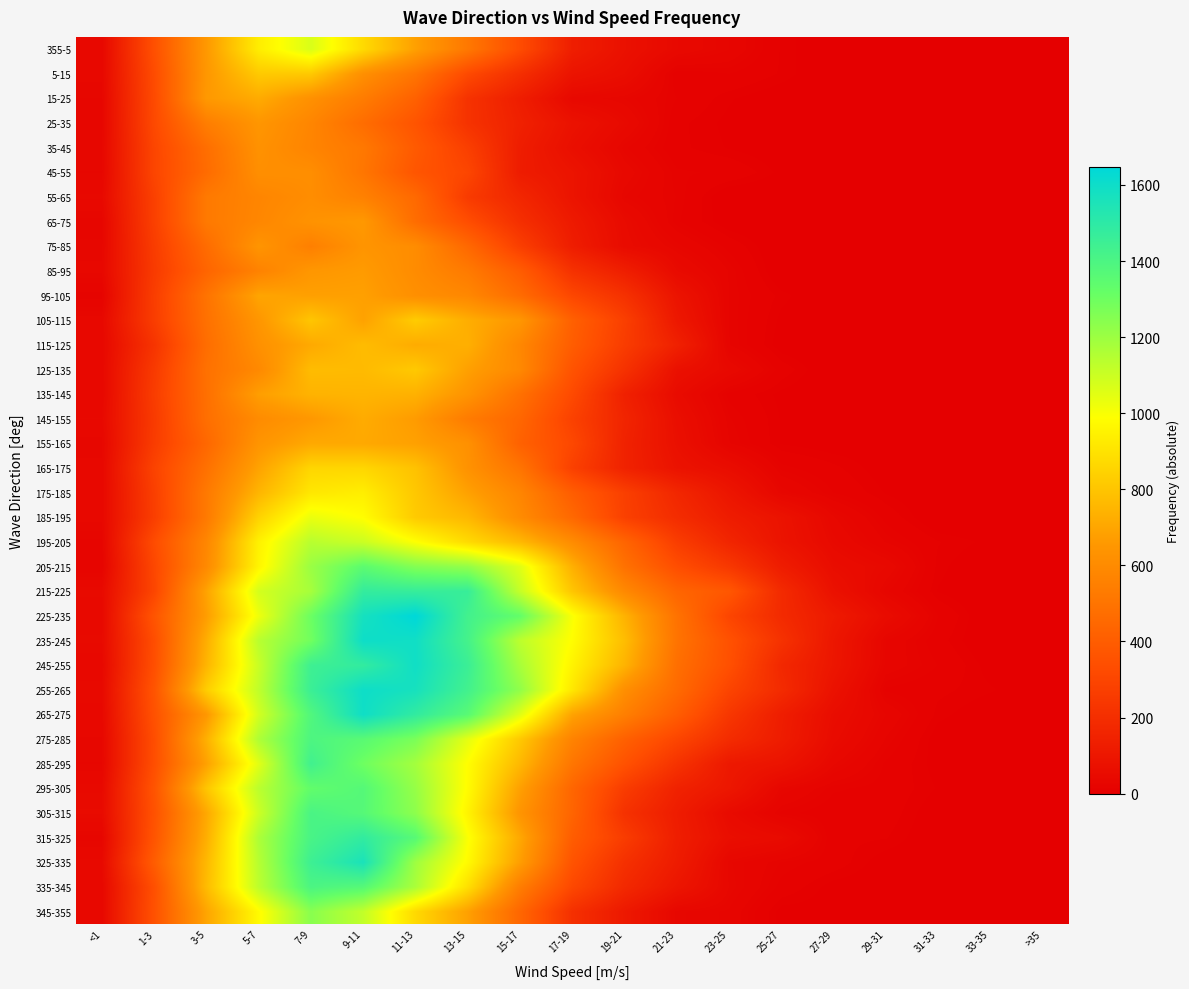

Reading left to right, what are all the values shown in this chart?

355-5: <1=36	1-3=346	3-5=659	5-7=932	7-9=1068	9-11=870	11-13=683	13-15=519	15-17=328	17-19=132	19-21=75	21-23=42	23-25=29	25-27=9	27-29=0	29-31=0	31-33=0	33-35=0	>35=0
5-15: <1=37	1-3=328	3-5=653	5-7=817	7-9=815	9-11=620	11-13=505	13-15=319	15-17=202	17-19=87	19-21=61	21-23=12	23-25=16	25-27=9	27-29=0	29-31=0	31-33=0	33-35=0	>35=0
15-25: <1=32	1-3=322	3-5=659	5-7=718	7-9=624	9-11=535	11-13=419	13-15=220	15-17=129	17-19=40	19-21=32	21-23=16	23-25=7	25-27=2	27-29=0	29-31=0	31-33=0	33-35=0	>35=0
25-35: <1=31	1-3=317	3-5=543	5-7=648	7-9=577	9-11=470	11-13=363	13-15=220	15-17=143	17-19=80	19-21=45	21-23=11	23-25=5	25-27=1	27-29=0	29-31=0	31-33=0	33-35=0	>35=0
35-45: <1=35	1-3=301	3-5=476	5-7=630	7-9=571	9-11=519	11-13=390	13-15=273	15-17=127	17-19=67	19-21=30	21-23=11	23-25=6	25-27=2	27-29=2	29-31=0	31-33=0	33-35=0	>35=0
45-55: <1=32	1-3=300	3-5=465	5-7=617	7-9=614	9-11=509	11-13=370	13-15=303	15-17=123	17-19=88	19-21=40	21-23=17	23-25=15	25-27=5	27-29=0	29-31=0	31-33=0	33-35=0	>35=0
55-65: <1=43	1-3=279	3-5=525	5-7=576	7-9=610	9-11=557	11-13=455	13-15=255	15-17=168	17-19=89	19-21=32	21-23=19	23-25=0	25-27=0	27-29=0	29-31=0	31-33=0	33-35=0	>35=0
65-75: <1=30	1-3=277	3-5=524	5-7=582	7-9=633	9-11=658	11-13=471	13-15=336	15-17=205	17-19=113	19-21=49	21-23=17	23-25=2	25-27=0	27-29=0	29-31=0	31-33=0	33-35=0	>35=0
75-85: <1=33	1-3=262	3-5=466	5-7=643	7-9=551	9-11=642	11-13=607	13-15=451	15-17=272	17-19=128	19-21=52	21-23=31	23-25=14	25-27=0	27-29=0	29-31=0	31-33=0	33-35=0	>35=0
85-95: <1=37	1-3=254	3-5=436	5-7=562	7-9=652	9-11=667	11-13=604	13-15=529	15-17=399	17-19=215	19-21=133	21-23=48	23-25=22	25-27=0	27-29=0	29-31=0	31-33=0	33-35=0	>35=0
95-105: <1=20	1-3=267	3-5=498	5-7=699	7-9=682	9-11=683	11-13=620	13-15=586	15-17=465	17-19=307	19-21=214	21-23=87	23-25=22	25-27=8	27-29=0	29-31=0	31-33=0	33-35=0	>35=0
105-115: <1=39	1-3=265	3-5=487	5-7=648	7-9=804	9-11=689	11-13=824	13-15=727	15-17=650	17-19=416	19-21=274	21-23=105	23-25=22	25-27=5	27-29=0	29-31=0	31-33=0	33-35=0	>35=0
115-125: <1=36	1-3=226	3-5=472	5-7=625	7-9=713	9-11=772	11-13=721	13-15=733	15-17=585	17-19=402	19-21=262	21-23=144	23-25=23	25-27=3	27-29=0	29-31=0	31-33=0	33-35=0	>35=0
125-135: <1=38	1-3=252	3-5=488	5-7=592	7-9=773	9-11=768	11-13=815	13-15=684	15-17=591	17-19=359	19-21=216	21-23=74	23-25=42	25-27=13	27-29=0	29-31=0	31-33=0	33-35=0	>35=0
135-145: <1=36	1-3=264	3-5=482	5-7=678	7-9=744	9-11=749	11-13=738	13-15=640	15-17=487	17-19=319	19-21=143	21-23=52	23-25=14	25-27=5	27-29=0	29-31=0	31-33=0	33-35=0	>35=0
145-155: <1=42	1-3=254	3-5=478	5-7=603	7-9=656	9-11=720	11-13=668	13-15=533	15-17=443	17-19=283	19-21=160	21-23=65	23-25=20	25-27=6	27-29=0	29-31=0	31-33=0	33-35=0	>35=0
155-165: <1=33	1-3=261	3-5=447	5-7=641	7-9=712	9-11=711	11-13=685	13-15=626	15-17=421	17-19=310	19-21=150	21-23=71	23-25=23	25-27=6	27-29=3	29-31=3	31-33=0	33-35=0	>35=0
165-175: <1=37	1-3=290	3-5=488	5-7=692	7-9=857	9-11=858	11-13=792	13-15=632	15-17=502	17-19=279	19-21=150	21-23=84	23-25=57	25-27=18	27-29=11	29-31=3	31-33=0	33-35=0	>35=0
175-185: <1=37	1-3=274	3-5=524	5-7=751	7-9=913	9-11=935	11-13=810	13-15=687	15-17=575	17-19=403	19-21=275	21-23=170	23-25=94	25-27=32	27-29=16	29-31=6	31-33=0	33-35=0	>35=0
185-195: <1=37	1-3=270	3-5=526	5-7=846	7-9=1031	9-11=984	11-13=819	13-15=758	15-17=604	17-19=451	19-21=279	21-23=194	23-25=123	25-27=83	27-29=36	29-31=14	31-33=0	33-35=0	>35=0
195-205: <1=28	1-3=328	3-5=582	5-7=945	7-9=1141	9-11=1100	11-13=991	13-15=872	15-17=762	17-19=605	19-21=436	21-23=266	23-25=163	25-27=87	27-29=44	29-31=22	31-33=10	33-35=5	>35=0
205-215: <1=23	1-3=307	3-5=596	5-7=957	7-9=1206	9-11=1346	11-13=1254	13-15=1221	15-17=1055	17-19=735	19-21=490	21-23=337	23-25=243	25-27=125	27-29=58	29-31=42	31-33=8	33-35=0	>35=0
215-225: <1=46	1-3=301	3-5=694	5-7=1080	7-9=1179	9-11=1476	11-13=1468	13-15=1464	15-17=1114	17-19=804	19-21=592	21-23=437	23-25=376	25-27=185	27-29=76	29-31=30	31-33=6	33-35=0	>35=0
225-235: <1=42	1-3=366	3-5=675	5-7=1023	7-9=1305	9-11=1573	11-13=1647	13-15=1430	15-17=1326	17-19=999	19-21=742	21-23=495	23-25=300	25-27=185	27-29=114	29-31=54	31-33=16	33-35=0	>35=0
235-245: <1=46	1-3=334	3-5=728	5-7=1140	7-9=1293	9-11=1599	11-13=1590	13-15=1422	15-17=1132	17-19=983	19-21=777	21-23=500	23-25=352	25-27=217	27-29=99	29-31=29	31-33=12	33-35=0	>35=1
245-255: <1=38	1-3=341	3-5=751	5-7=1106	7-9=1443	9-11=1481	11-13=1591	13-15=1454	15-17=1176	17-19=952	19-21=745	21-23=480	23-25=346	25-27=175	27-29=97	29-31=27	31-33=16	33-35=4	>35=4
255-265: <1=44	1-3=364	3-5=830	5-7=1125	7-9=1453	9-11=1599	11-13=1570	13-15=1431	15-17=1225	17-19=915	19-21=618	21-23=460	23-25=296	25-27=188	27-29=79	29-31=15	31-33=11	33-35=7	>35=2
265-275: <1=40	1-3=352	3-5=654	5-7=1084	7-9=1382	9-11=1594	11-13=1484	13-15=1357	15-17=1054	17-19=693	19-21=550	21-23=403	23-25=239	25-27=129	27-29=58	29-31=29	31-33=8	33-35=2	>35=3
275-285: <1=35	1-3=334	3-5=735	5-7=1161	7-9=1394	9-11=1357	11-13=1273	13-15=1044	15-17=814	17-19=566	19-21=417	21-23=302	23-25=191	25-27=124	27-29=51	29-31=22	31-33=3	33-35=1	>35=0
285-295: <1=32	1-3=338	3-5=688	5-7=1052	7-9=1434	9-11=1299	11-13=1184	13-15=984	15-17=761	17-19=508	19-21=354	21-23=221	23-25=108	25-27=87	27-29=36	29-31=15	31-33=4	33-35=0	>35=0
295-305: <1=44	1-3=363	3-5=804	5-7=1134	7-9=1330	9-11=1370	11-13=1213	13-15=979	15-17=684	17-19=440	19-21=261	21-23=149	23-25=101	25-27=33	27-29=17	29-31=14	31-33=6	33-35=1	>35=0
305-315: <1=49	1-3=352	3-5=710	5-7=1098	7-9=1405	9-11=1367	11-13=1232	13-15=952	15-17=642	17-19=434	19-21=215	21-23=125	23-25=50	25-27=18	27-29=12	29-31=13	31-33=2	33-35=0	>35=0
315-325: <1=30	1-3=365	3-5=730	5-7=1165	7-9=1409	9-11=1483	11-13=1361	13-15=997	15-17=709	17-19=401	19-21=262	21-23=131	23-25=63	25-27=50	27-29=11	29-31=10	31-33=1	33-35=1	>35=0
325-335: <1=44	1-3=401	3-5=762	5-7=1145	7-9=1446	9-11=1558	11-13=1196	13-15=974	15-17=677	17-19=360	19-21=210	21-23=121	23-25=33	25-27=19	27-29=13	29-31=3	31-33=2	33-35=1	>35=0
335-345: <1=37	1-3=344	3-5=772	5-7=1131	7-9=1399	9-11=1366	11-13=1170	13-15=887	15-17=541	17-19=310	19-21=178	21-23=95	23-25=35	25-27=14	27-29=4	29-31=2	31-33=0	33-35=0	>35=0
345-355: <1=37	1-3=352	3-5=700	5-7=975	7-9=1242	9-11=1120	11-13=868	13-15=685	15-17=443	17-19=208	19-21=109	21-23=33	23-25=28	25-27=4	27-29=4	29-31=3	31-33=0	33-35=0	>35=0